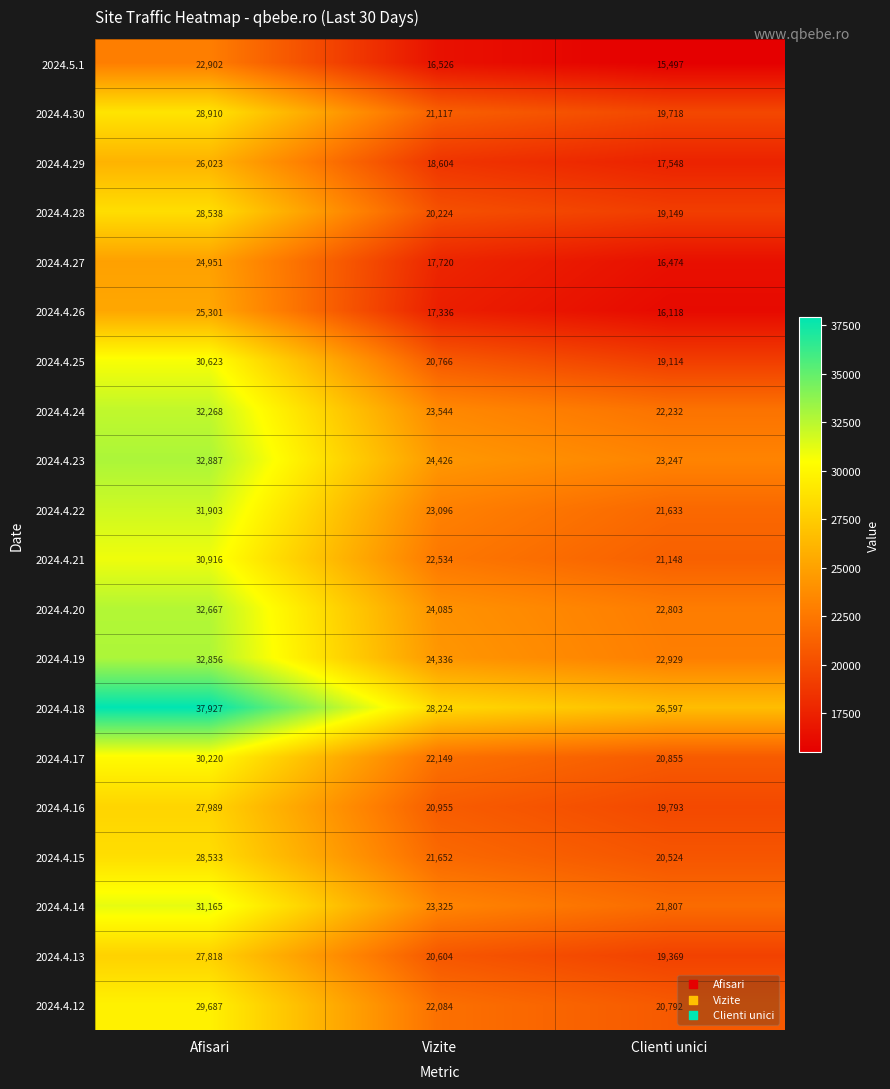

What is the spread (max minus min) of values at Afisari?

15025